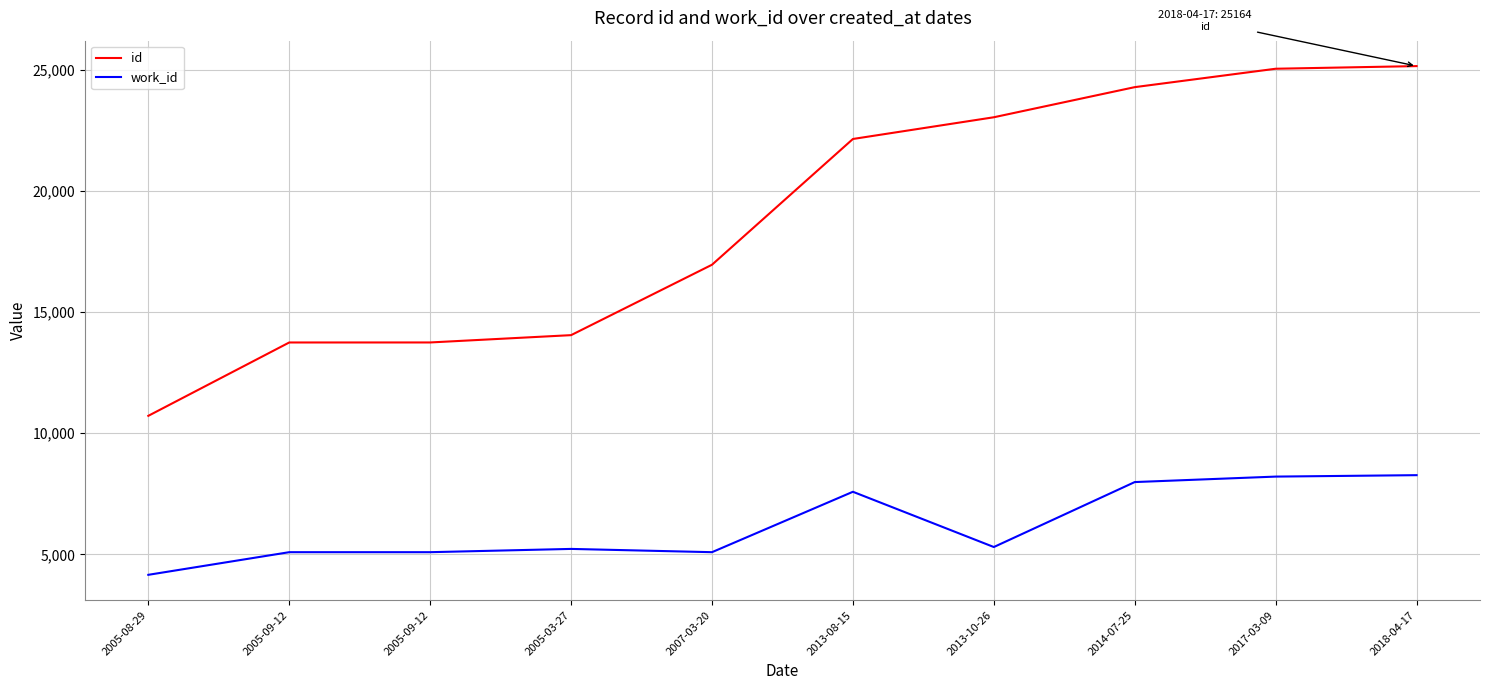

Is the value of id at 2017-03-09 greater than the value of work_id at 2005-03-27?

Yes